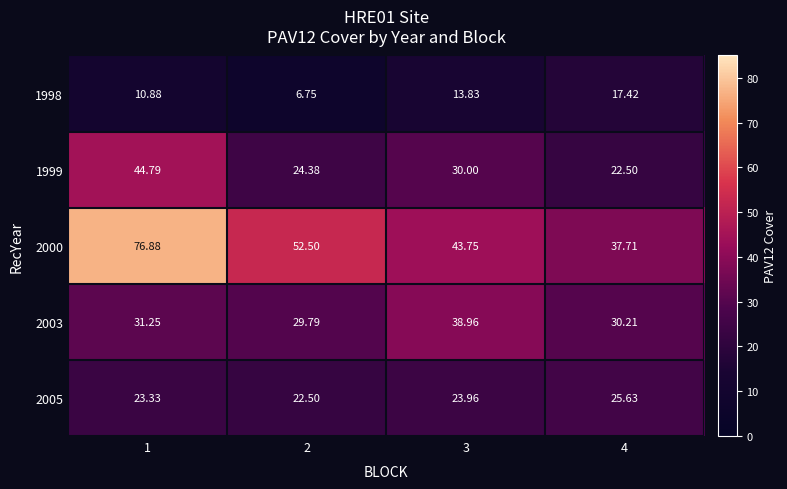

Is the value of 1999 at 1 greater than the value of 2000 at 1?

No